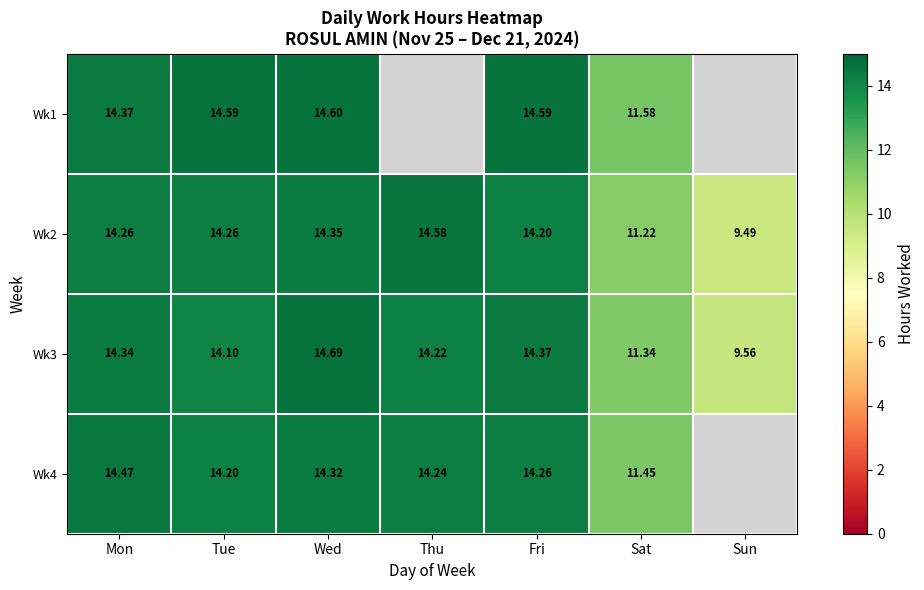

Is the value of Wk1 at Tue greater than the value of Wk2 at Thu?

Yes